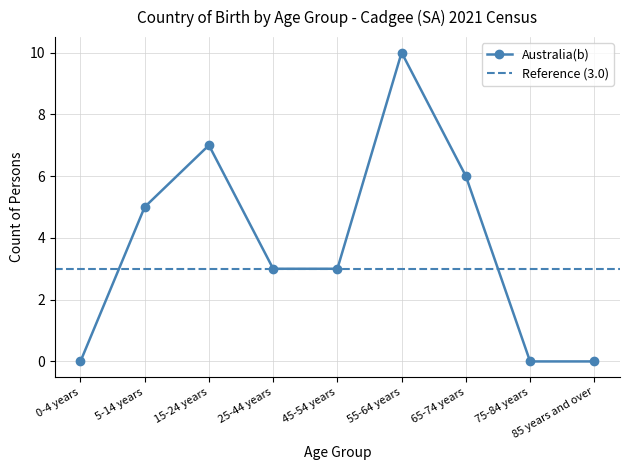

What is the average value?

4